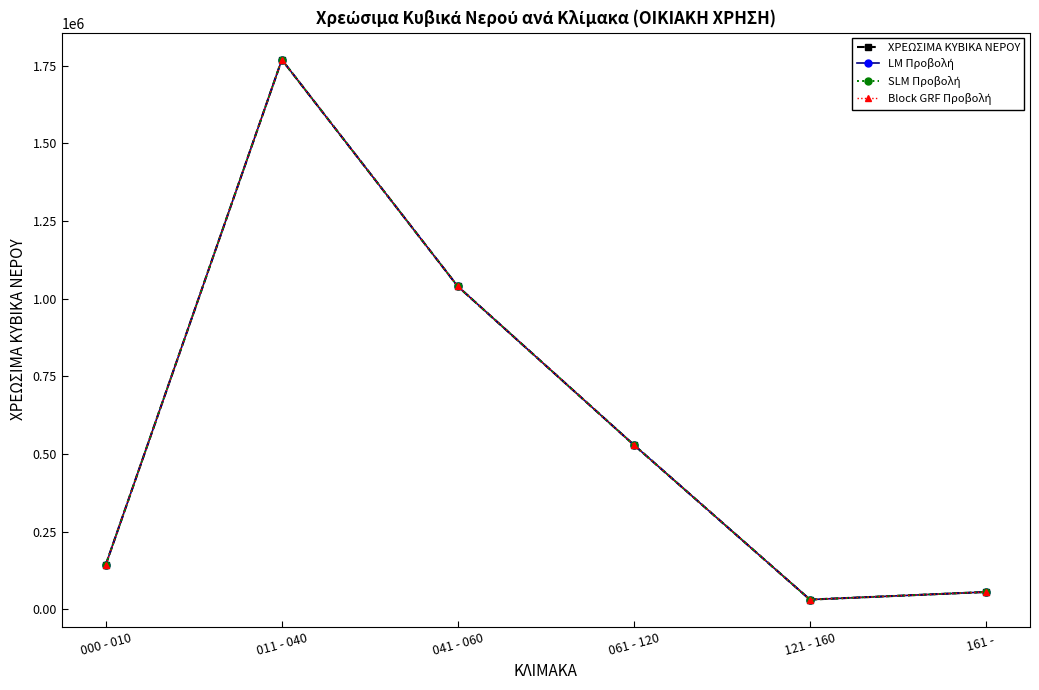

How many lines are shown in the chart?

4